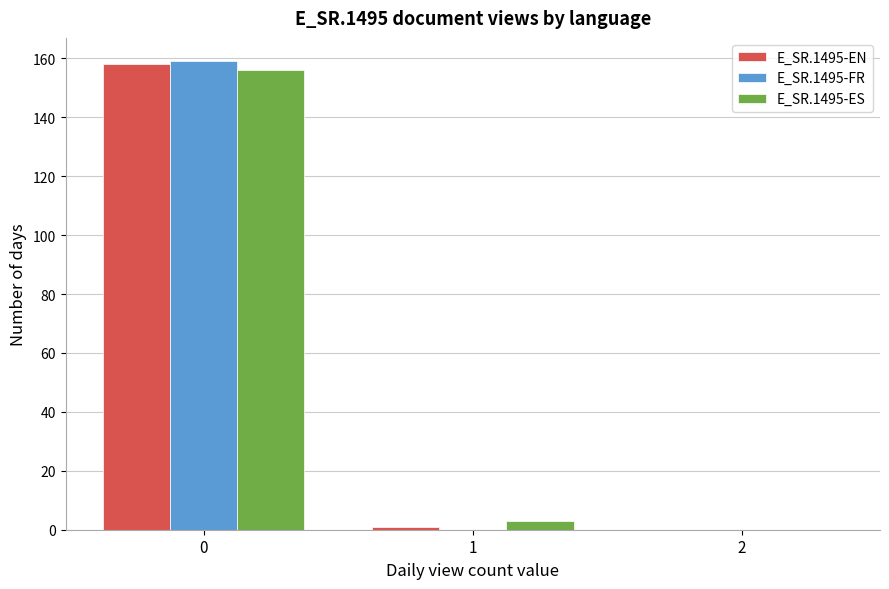

Reading left to right, list every range on the x-axis with the height of the bar of each series over it. The values are not printed on the chart, so give them approximately, as read against the axis.

-0.5 to 0.5: E_SR.1495-EN=158	E_SR.1495-FR=160	E_SR.1495-ES=156
0.5 to 1.5: E_SR.1495-EN=under 2	E_SR.1495-FR=0	E_SR.1495-ES=4
1.5 to 2.5: E_SR.1495-EN=0	E_SR.1495-FR=0	E_SR.1495-ES=0